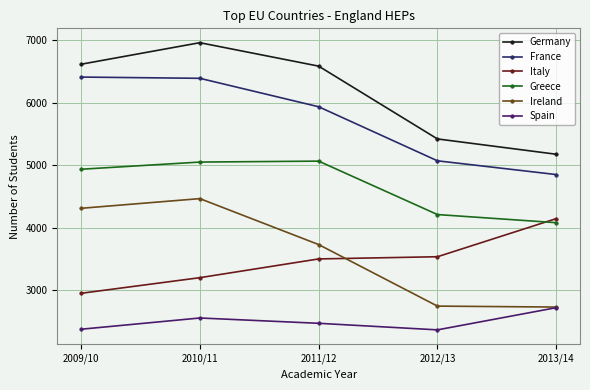

Does the chart display data point markers on the line(s)?

Yes